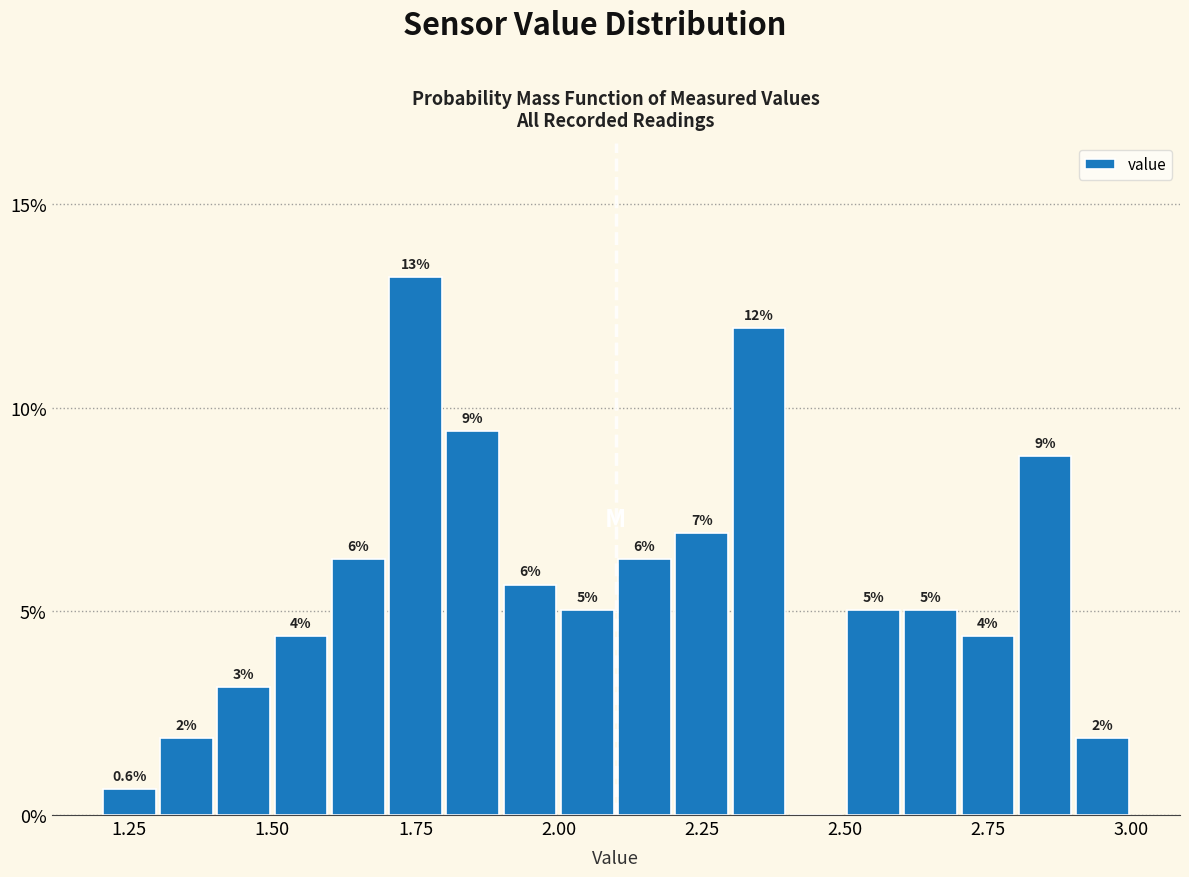

Read against the x-axis, roughly where is the centre of the tallest bar?

1.75